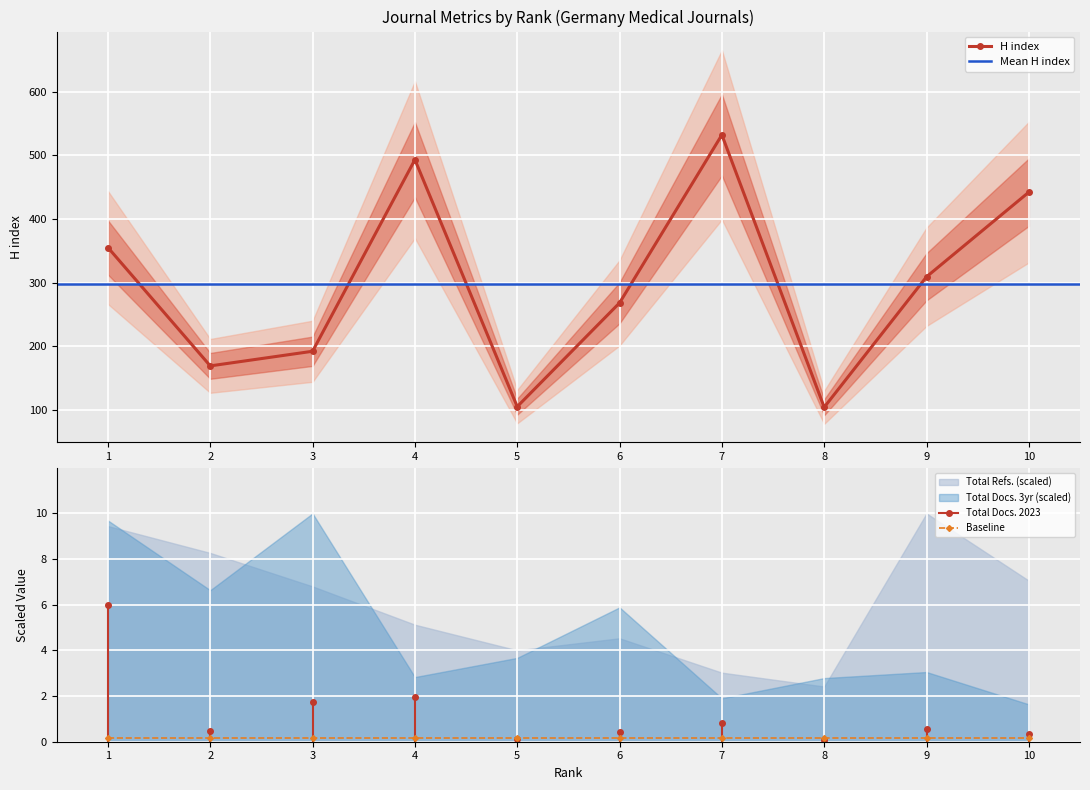

The value of SJR at 6 is -3. True or false?

False